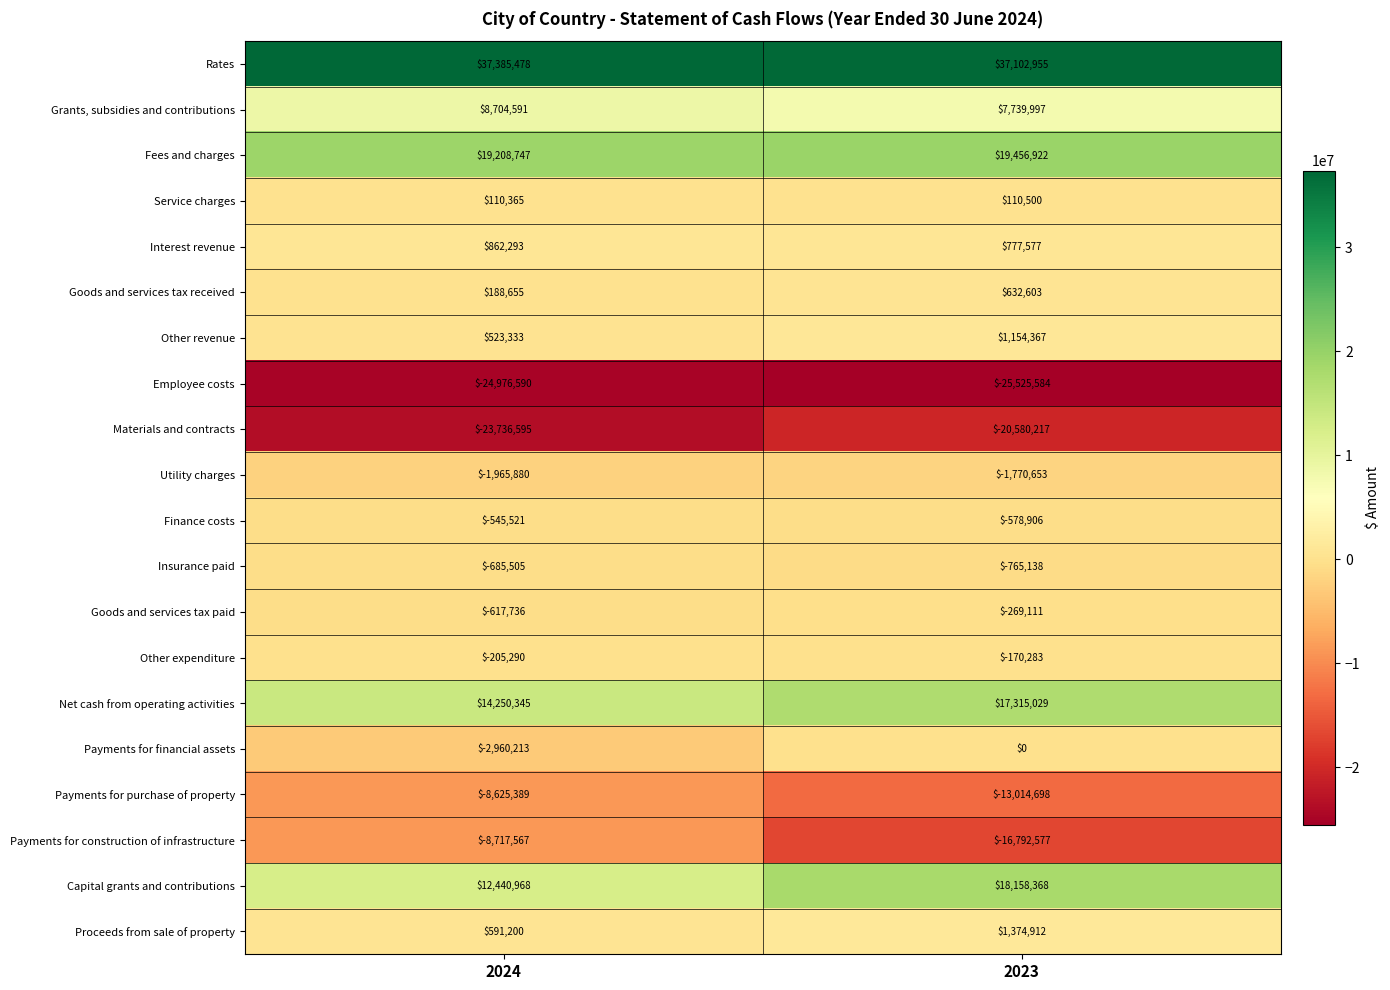

What value does the Net cash from operating activities series have at 2023, to the nearest 10?

17315030